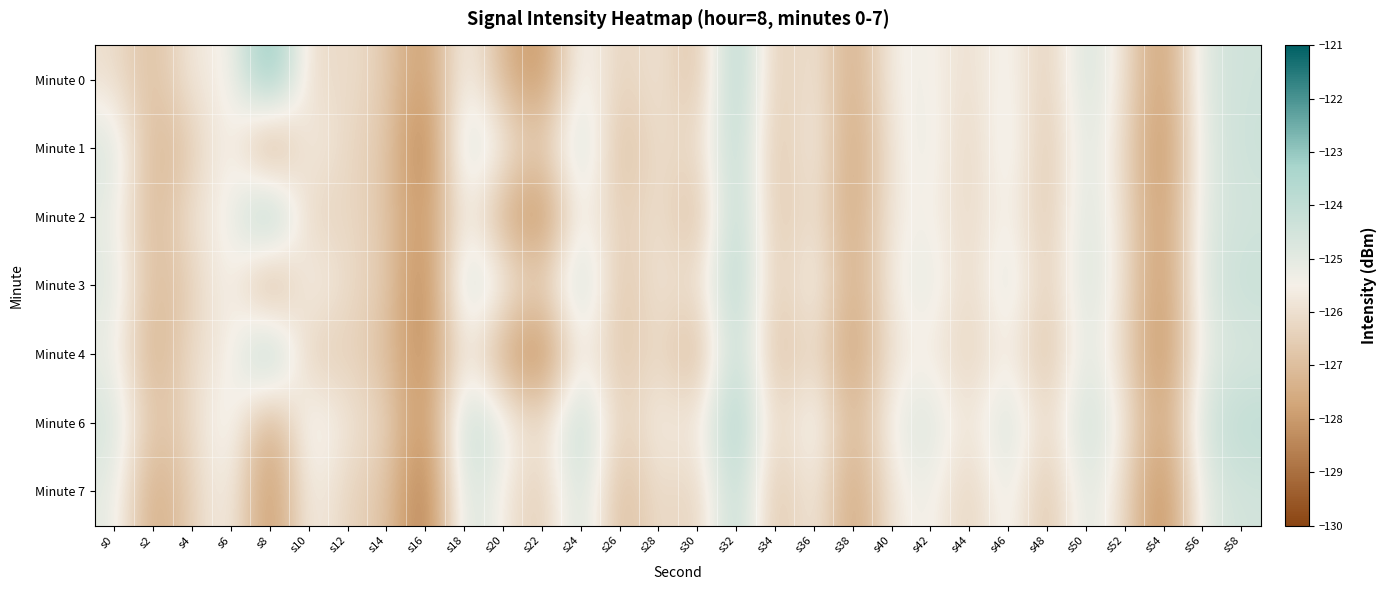

What is the smallest value displayed?

-129.2